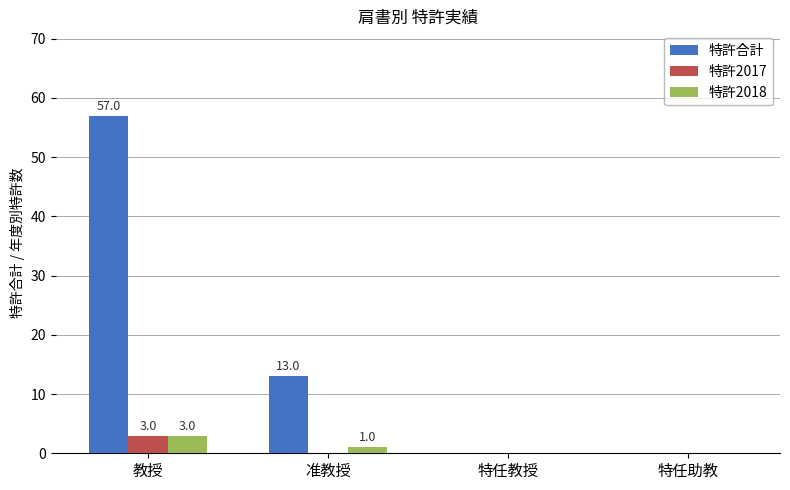

How many categories are shown in the chart?

4